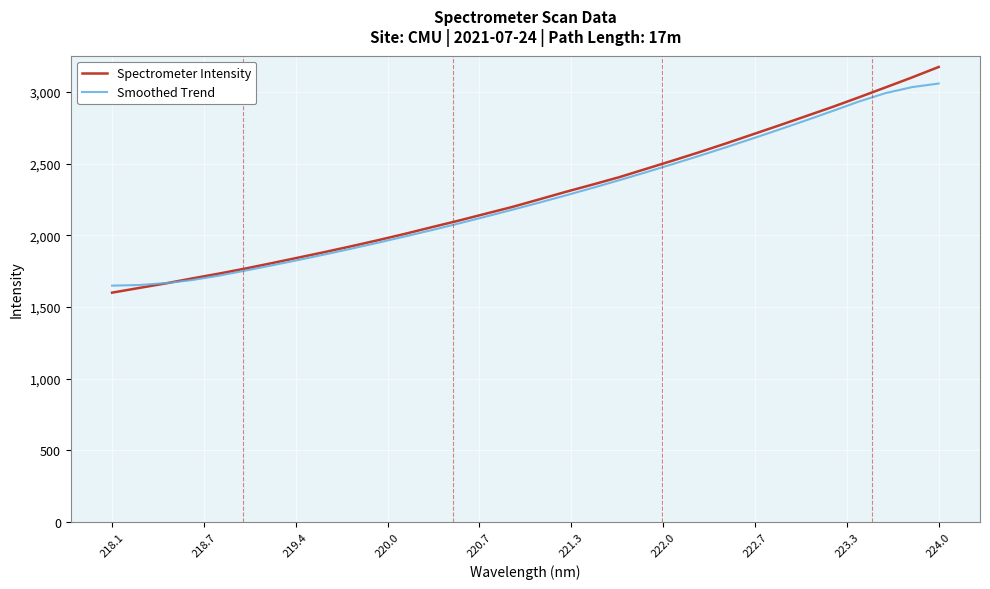

What is the minimum value shown in the chart?

1600.4